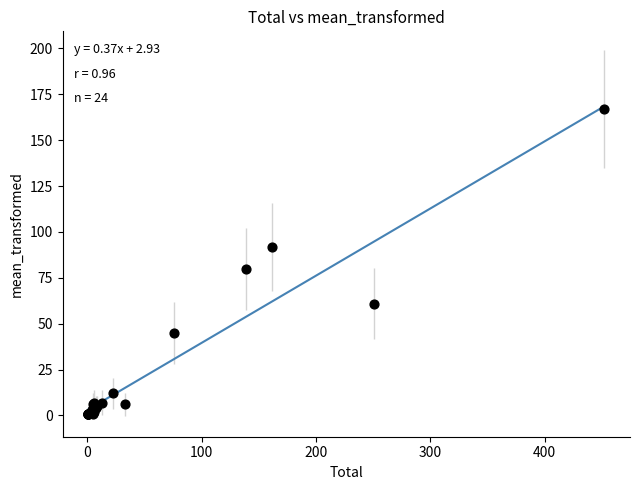

What Y value in the scatter plot is closest to 84?

80